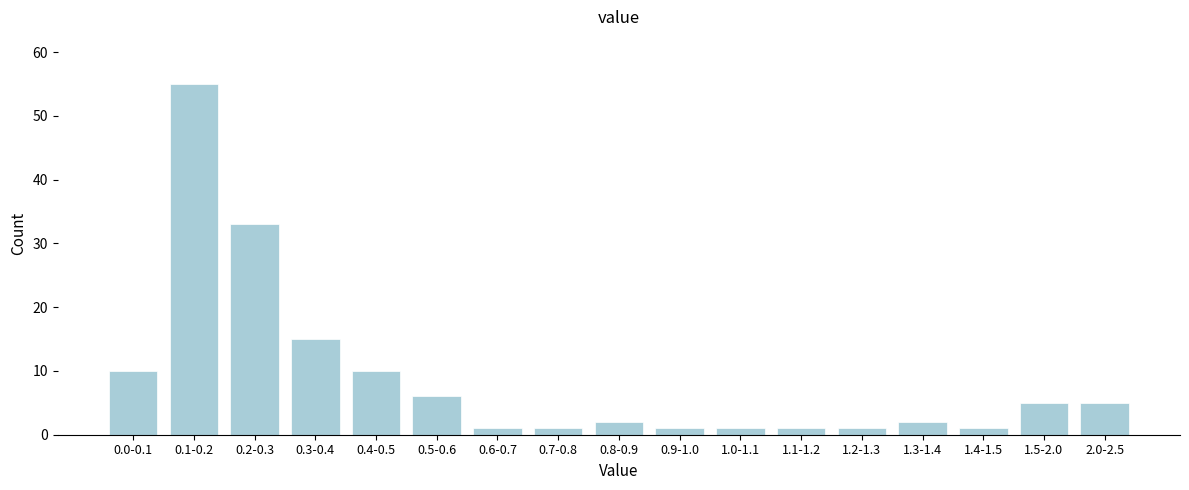

Reading right to left, extract all data points from this chart.

2.0-2.5=5	1.5-2.0=5	1.4-1.5=1	1.3-1.4=2	1.2-1.3=1	1.1-1.2=1	1.0-1.1=1	0.9-1.0=1	0.8-0.9=2	0.7-0.8=1	0.6-0.7=1	0.5-0.6=6	0.4-0.5=10	0.3-0.4=15	0.2-0.3=33	0.1-0.2=55	0.0-0.1=10